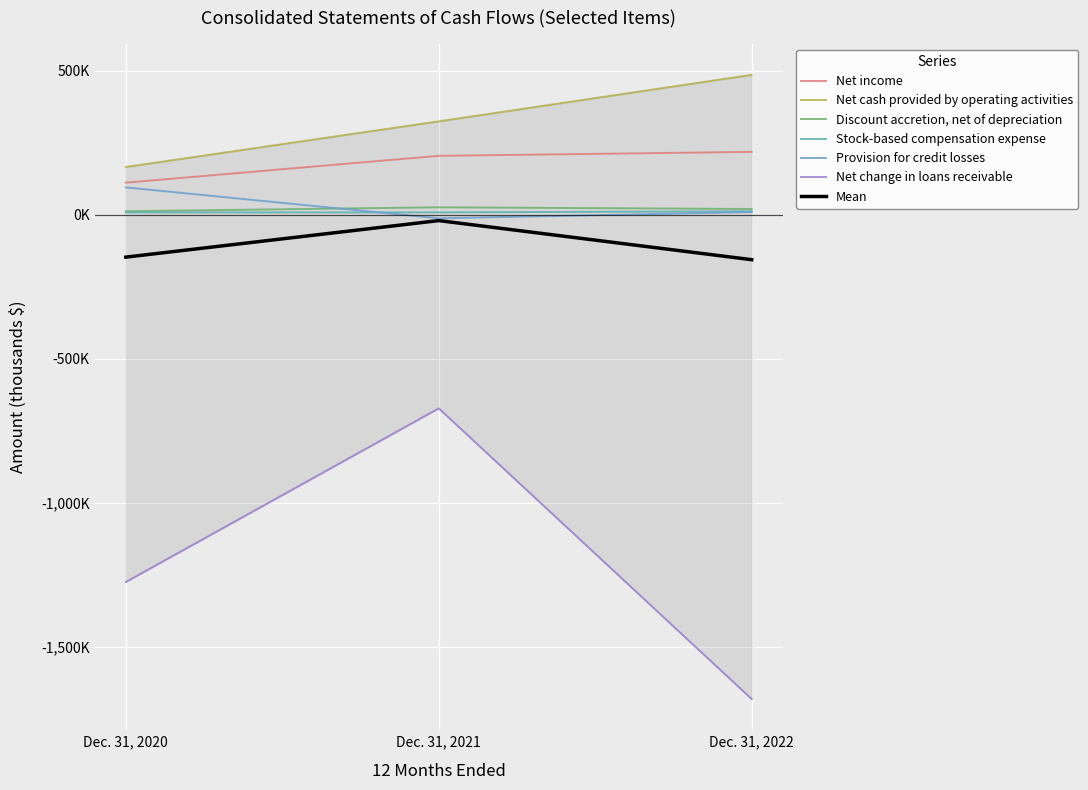

What value does the Net income series have at Dec. 31, 2021, to the nearest 50?

204550